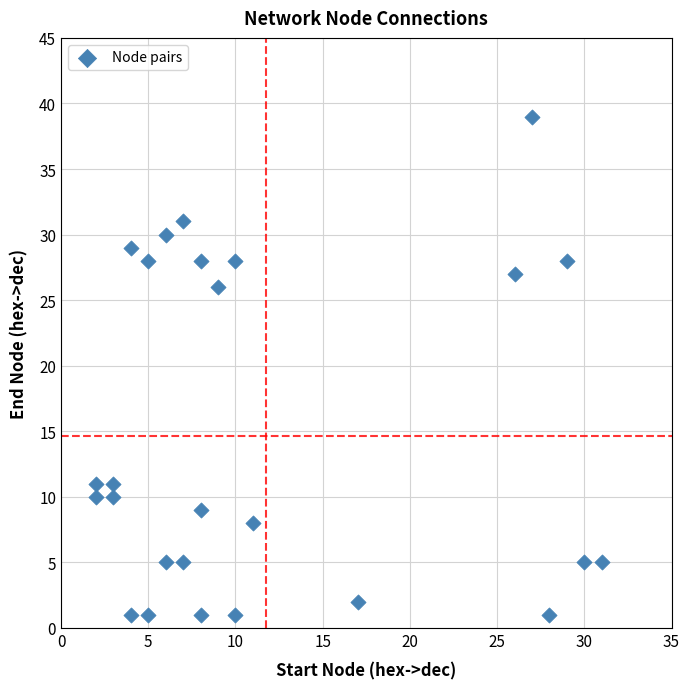

What Y value in the scatter plot is closest to 20?

26